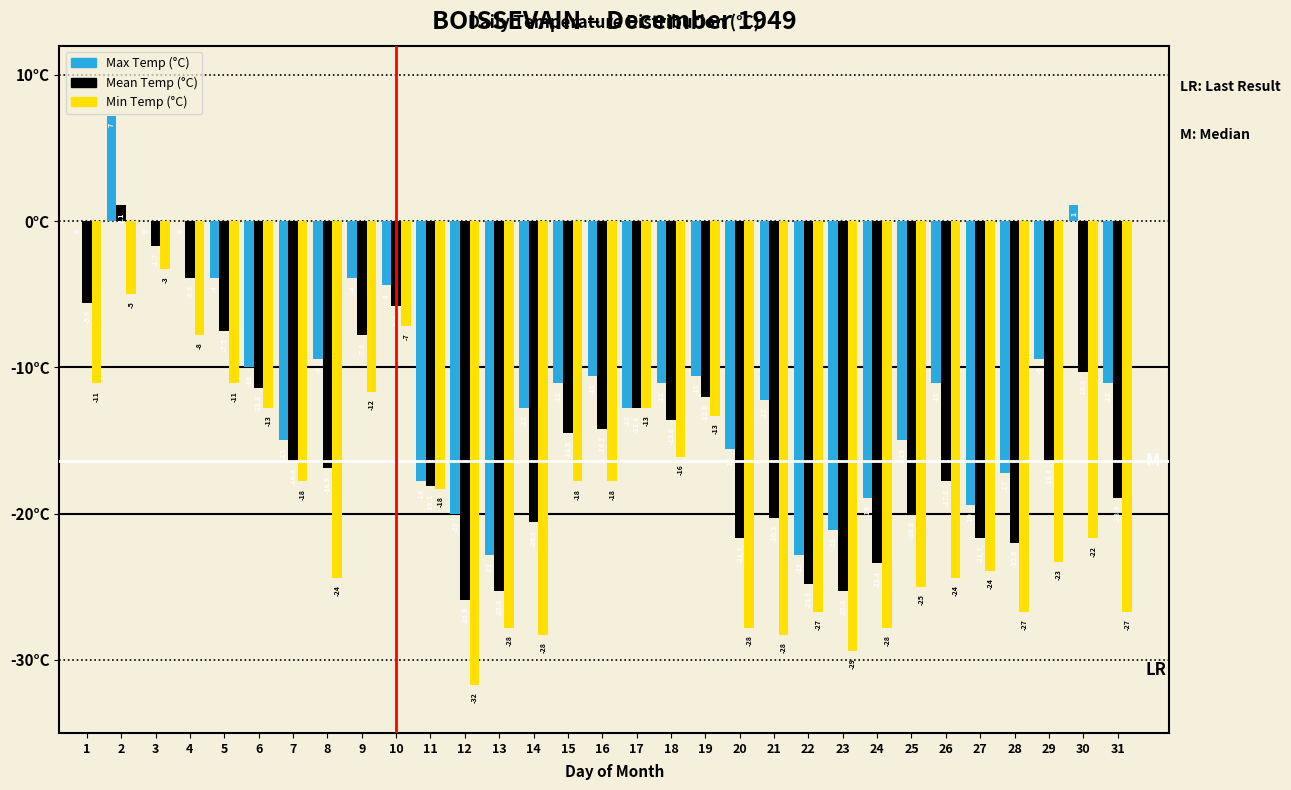

Reading left to right, transcribe all the data shown in this chart.

Max Temp (°C): 1=0.0	2=7.2	3=0.0	4=0.0	5=-3.9	6=-10.0	7=-15.0	8=-9.4	9=-3.9	10=-4.4	11=-17.8	12=-20.0	13=-22.8	14=-12.8	15=-11.1	16=-10.6	17=-12.8	18=-11.1	19=-10.6	20=-15.6	21=-12.2	22=-22.8	23=-21.1	24=-18.9	25=-15.0	26=-11.1	27=-19.4	28=-17.2	29=-9.4	30=1.1	31=-11.1
Mean Temp (°C): 1=-5.6	2=1.1	3=-1.7	4=-3.9	5=-7.5	6=-11.4	7=-16.4	8=-16.9	9=-7.8	10=-5.8	11=-18.1	12=-25.9	13=-25.3	14=-20.6	15=-14.5	16=-14.2	17=-12.8	18=-13.6	19=-12.0	20=-21.7	21=-20.3	22=-24.8	23=-25.3	24=-23.4	25=-20.0	26=-17.8	27=-21.7	28=-22.0	29=-16.4	30=-10.3	31=-18.9
Min Temp (°C): 1=-11.1	2=-5.0	3=-3.3	4=-7.8	5=-11.1	6=-12.8	7=-17.8	8=-24.4	9=-11.7	10=-7.2	11=-18.3	12=-31.7	13=-27.8	14=-28.3	15=-17.8	16=-17.8	17=-12.8	18=-16.1	19=-13.3	20=-27.8	21=-28.3	22=-26.7	23=-29.4	24=-27.8	25=-25.0	26=-24.4	27=-23.9	28=-26.7	29=-23.3	30=-21.7	31=-26.7